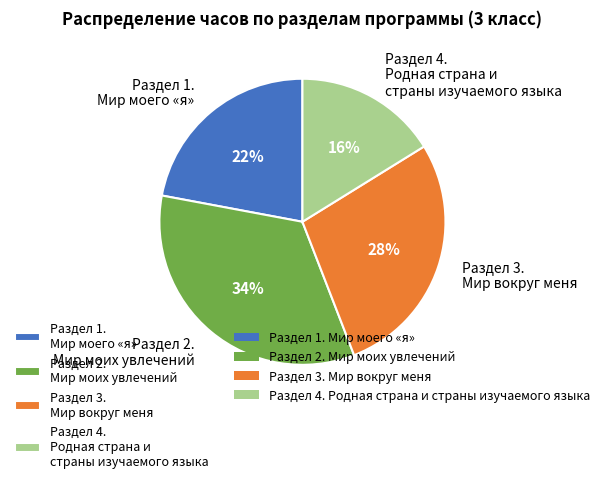

To the nearest percent, what percentage of the pie is Раздел 4. Родная страна и страны изучаемого языка?

16%